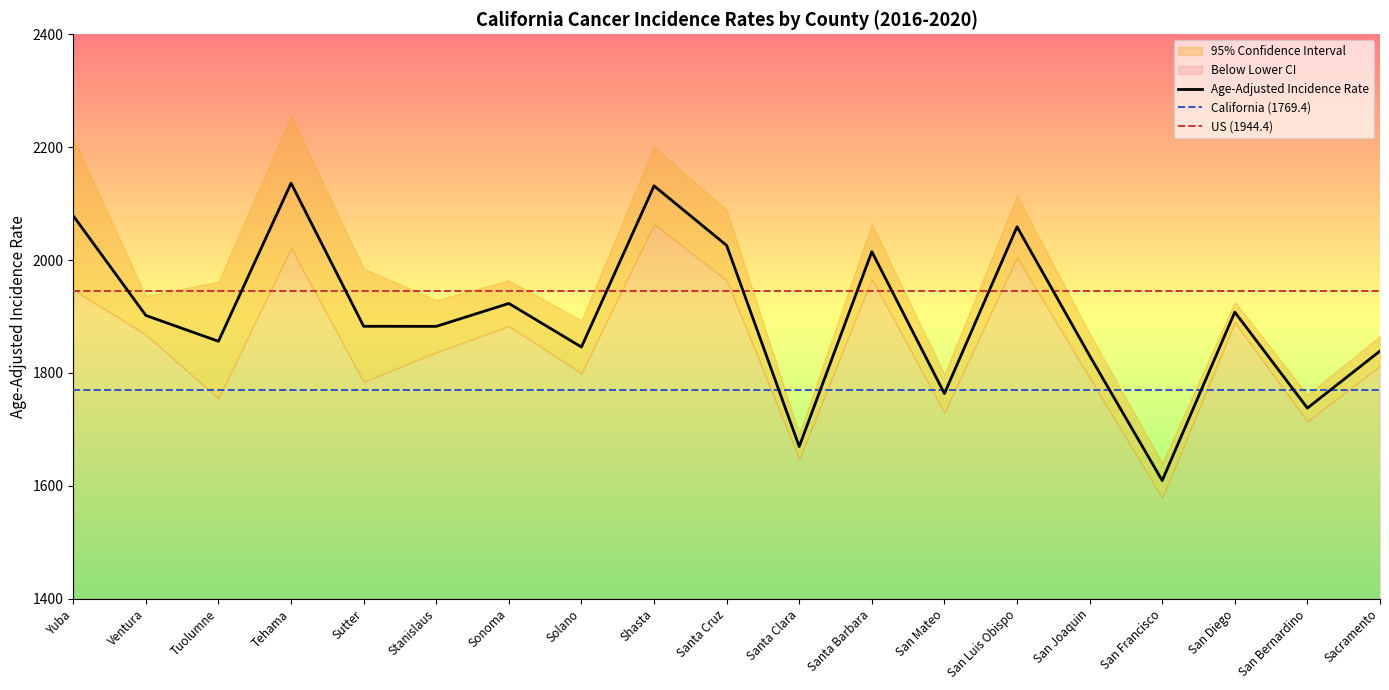

Reading right to left, transcribe all the data shown in this chart.

Age-Adjusted Incidence Rate: 1838.8	1737.7	1907.7	1609.3	1830.5	2058.9	1763.4	2014.8	1669.5	2025.9	2131.4	1845.9	1923.1	1882.5	1882.6	2136.2	1856.1	1901.8	2078.3
Lower 95% CI: 1812.7	1713.9	1889.6	1578.8	1791.5	2005.1	1729.8	1966.5	1647.1	1964.3	2063.9	1799.6	1882.9	1836.7	1784.2	2021.5	1754.9	1868.0	1947.5
Upper 95% CI: 1865.3	1761.6	1925.9	1640.3	1870.1	2113.9	1797.5	2063.9	1692.3	2088.8	2200.6	1893.0	1963.9	1929.1	1984.9	2255.7	1961.6	1936.2	2215.6